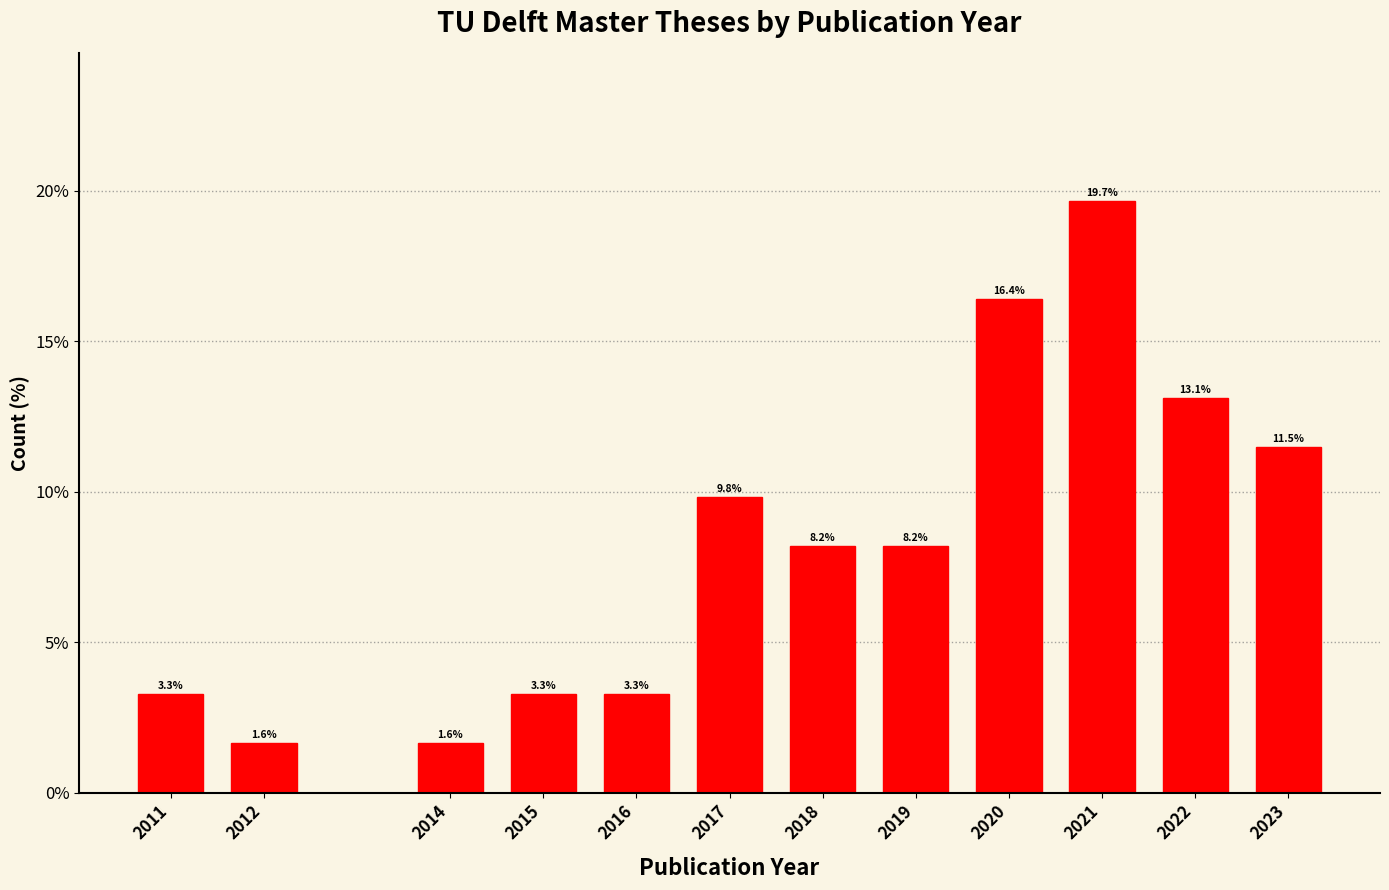

Reading right to left, list all the values displayed in this chart.

2023=11.5	2022=13.1	2021=19.7	2020=16.4	2019=8.2	2018=8.2	2017=9.8	2016=3.3	2015=3.3	2014=1.6	2012=1.6	2011=3.3